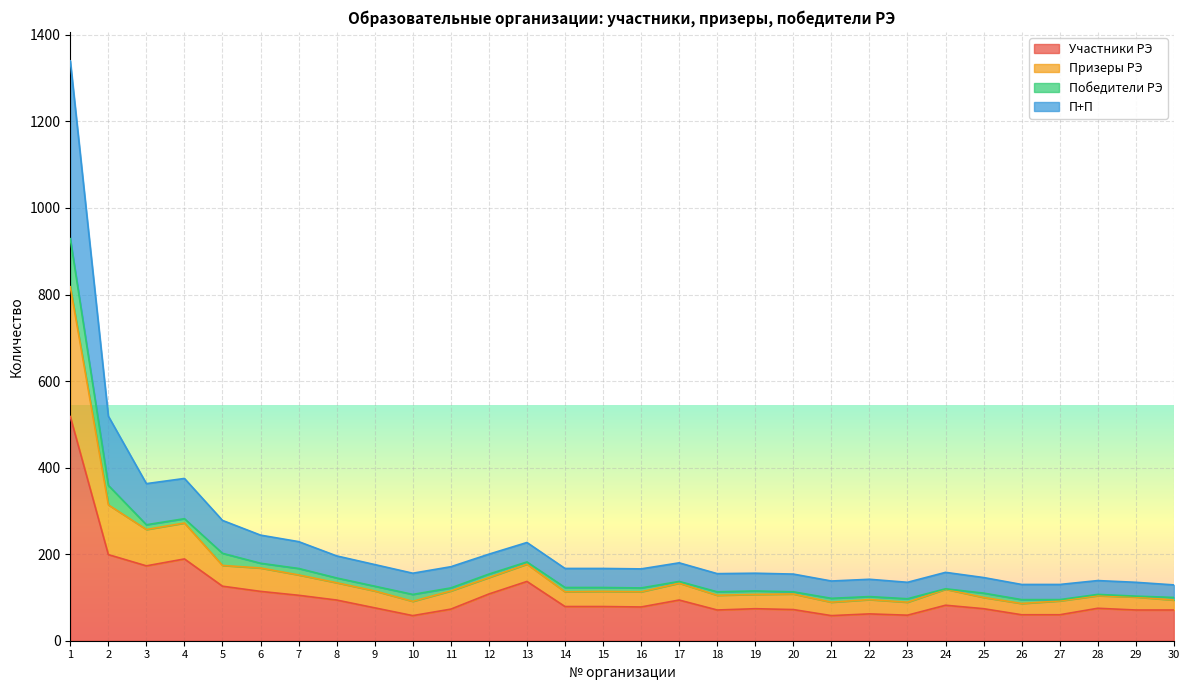

Which category has the highest value in the П+П series?

1